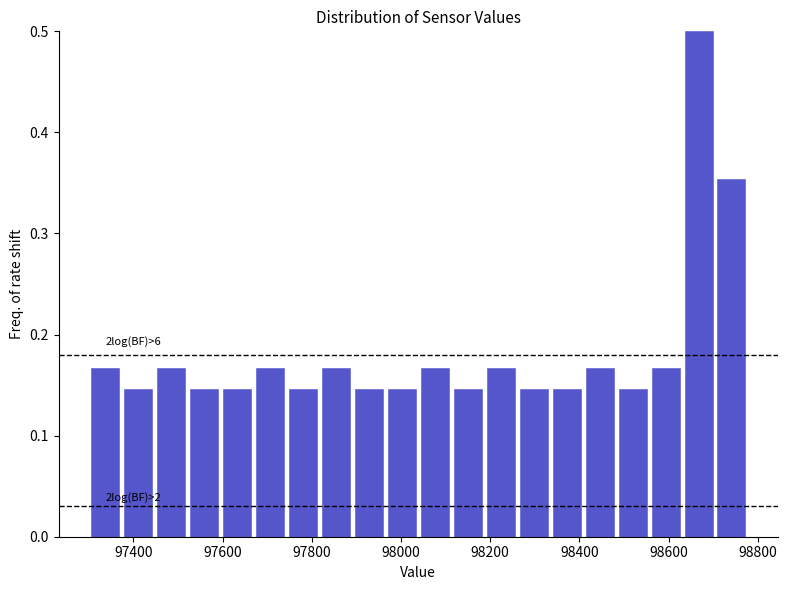

Read against the x-axis, roughly where is the centre of the tallest bar?

98660